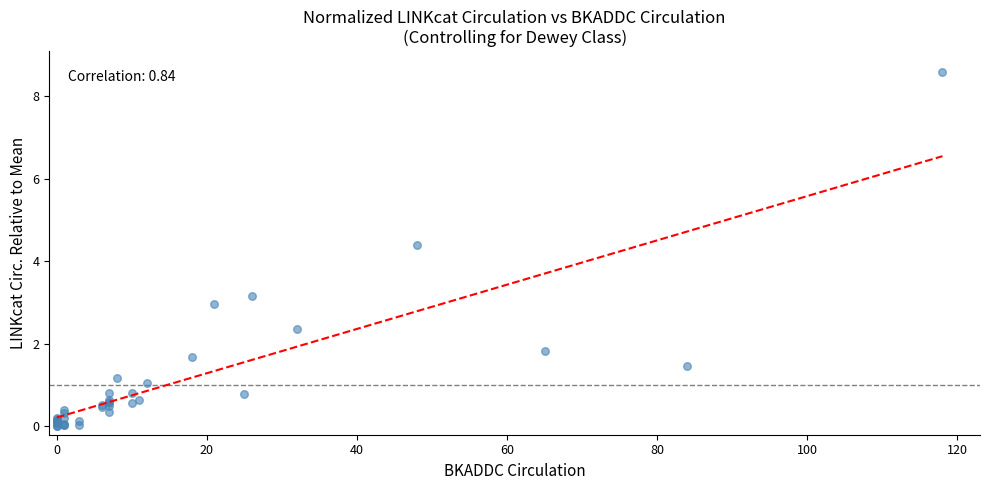

What Y value in the scatter plot is closest to 4?

4.4